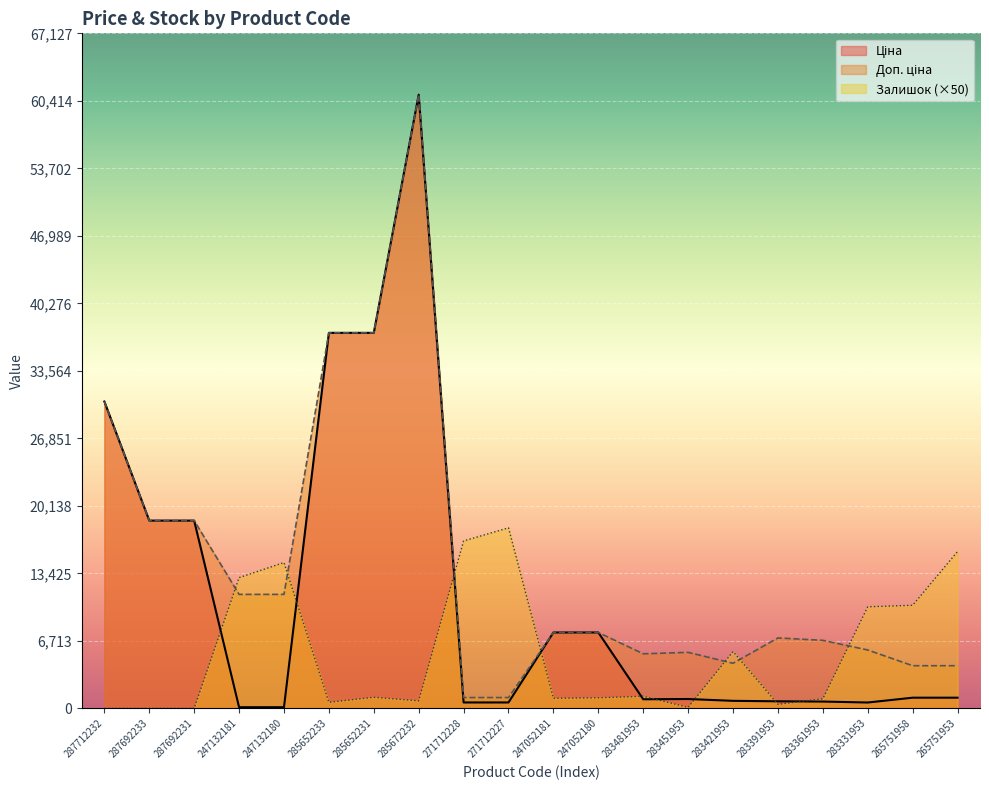

How many values in the Доп. ціна series exceed 7545?

10